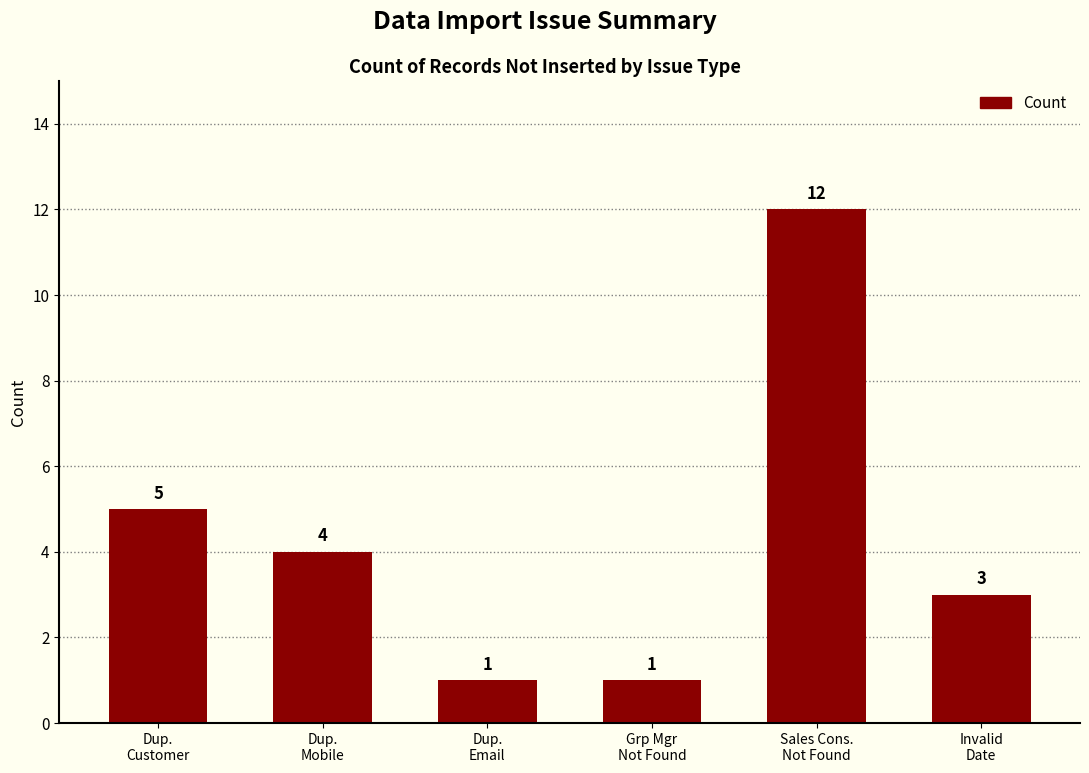

What is the value of the 3rd bar from the left?

1